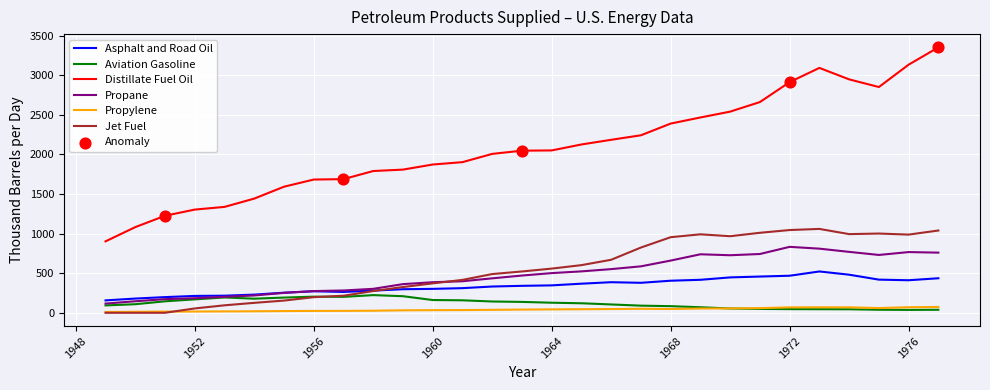

Which series has the largest total across all categories?

Distillate Fuel Oil